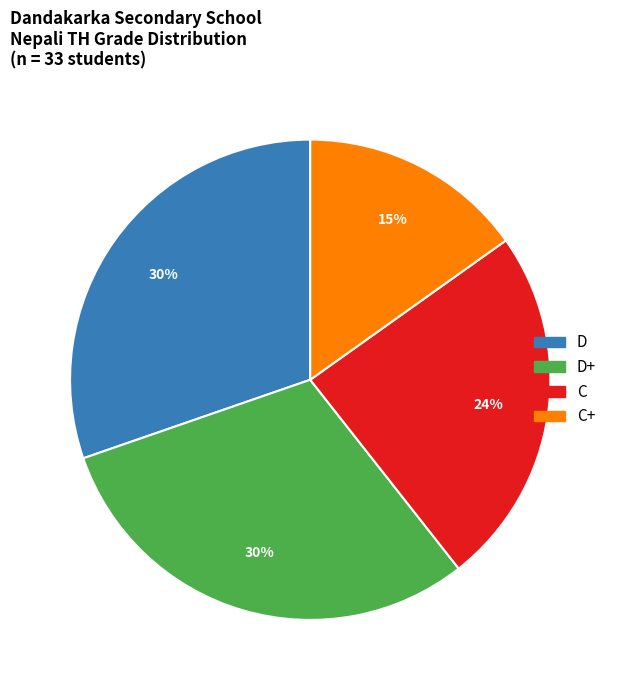

True or false: C+ accounts for 1% of the total.

False